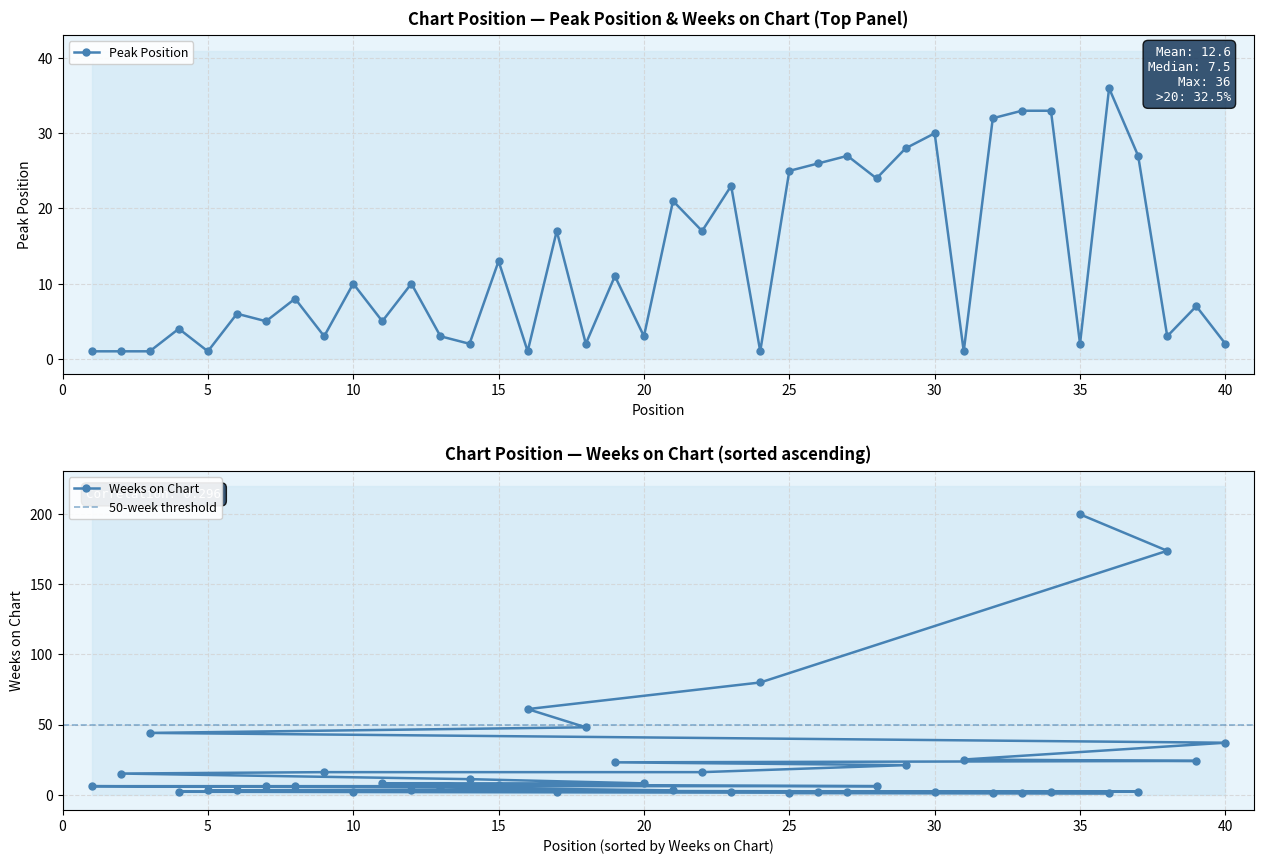

Where is the first local minimum?

5